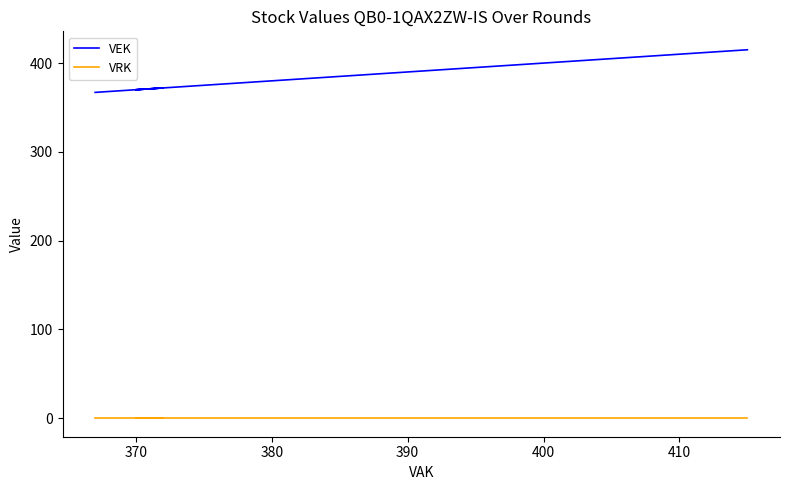

True or false: VEK and VRK intersect in this chart.

False